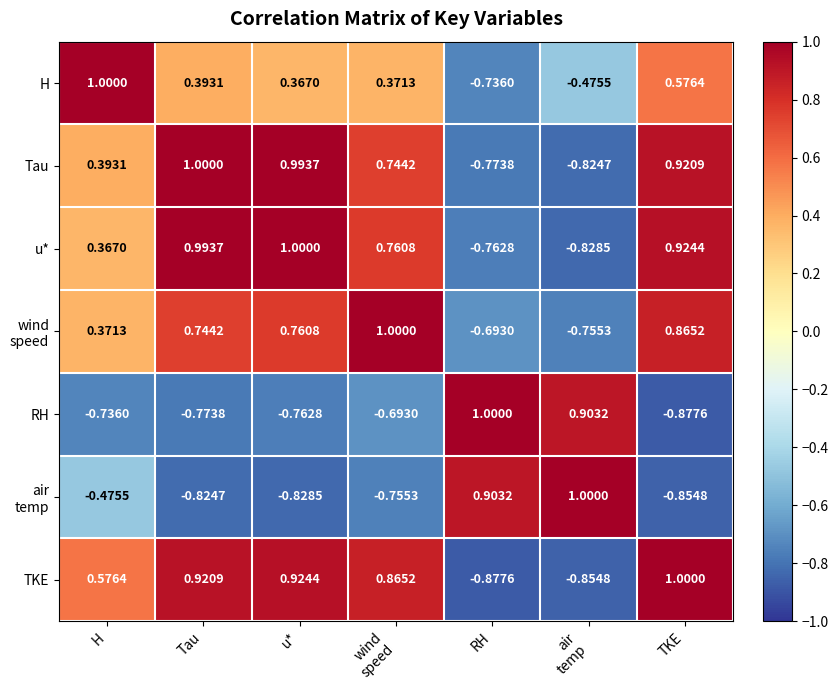

At which label does u* first exceed 0?

H